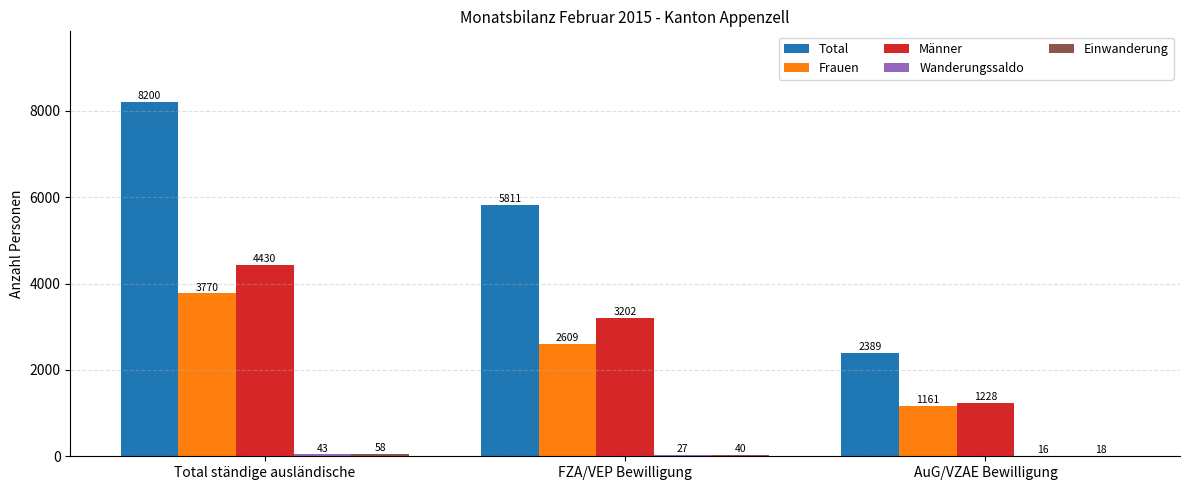

Which series changed the most between Total ständige ausländische and AuG/VZAE Bewilligung?

Total